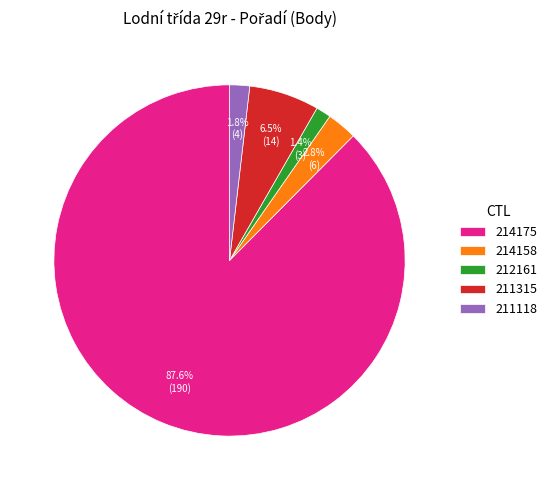

Which slice is the largest?

214175